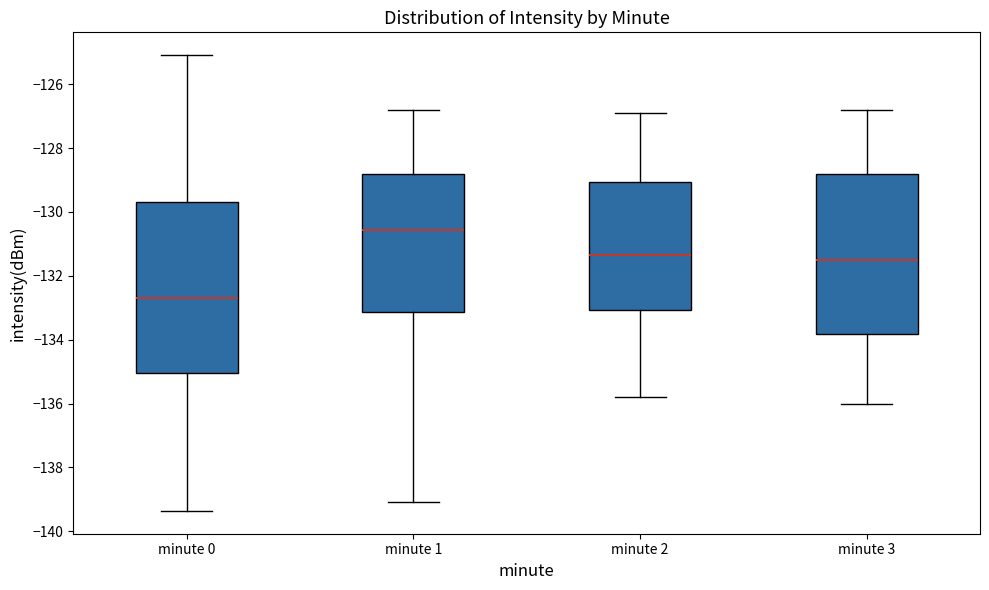

Reading left to right, read every box against the y-axis: the position of its median line, the range the box covers, and the ends of its whiskers. The values are not printed on the chart, so give them approximately, as read against the axis.

minute 0: median -132.6, box -135.0 to -129.6, whiskers -139.4 to -125.0
minute 1: median -130.6, box -133.2 to -128.8, whiskers -139.0 to -126.8
minute 2: median -131.4, box -133.0 to -129.0, whiskers -135.8 to -126.8
minute 3: median -131.4, box -133.8 to -128.8, whiskers -136.0 to -126.8